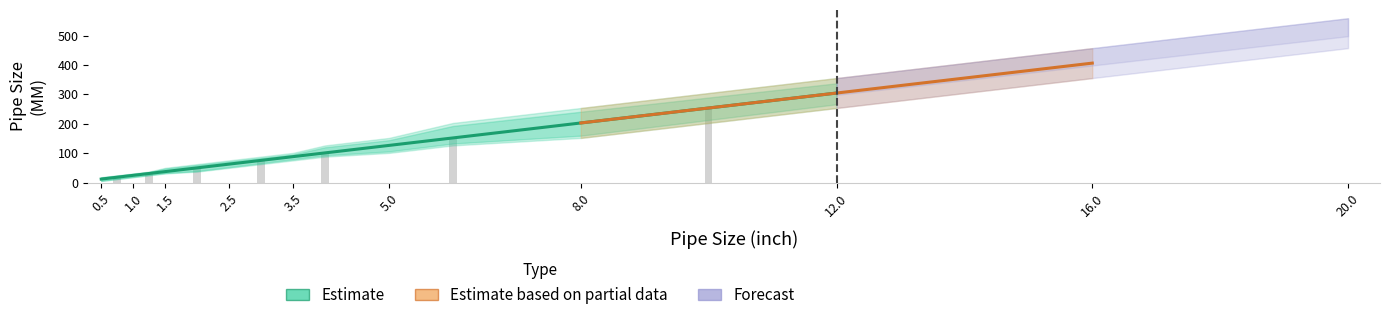

What is the maximum value for MM_upper?

558.8